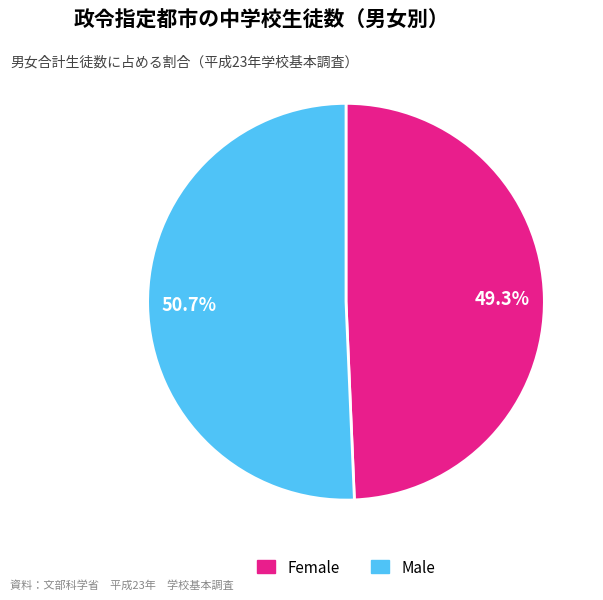

Is there a majority slice in this chart?

Yes